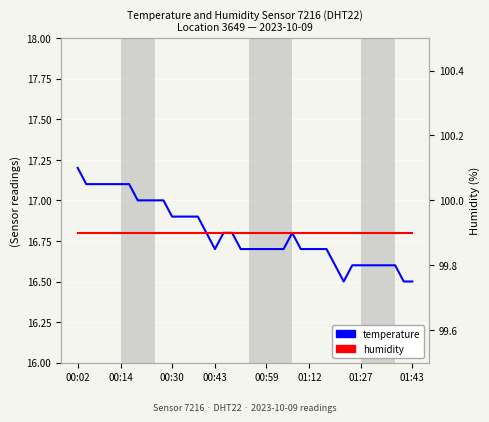

What is the approximate value of humidity at 01:12?

99.9